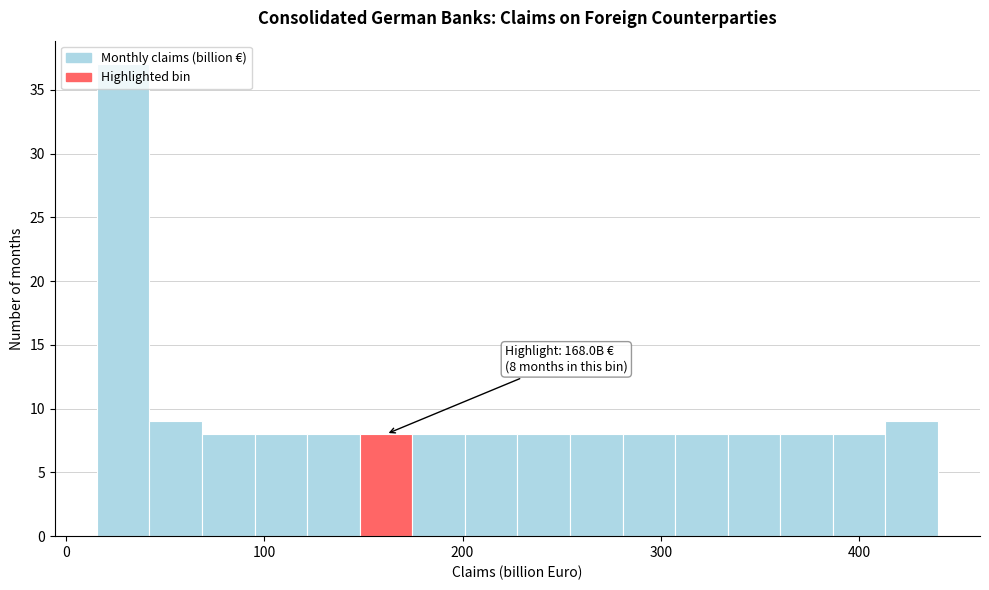

Around what value on the x-axis is the tallest bar? Give the approximate position of its centre, as read against the axis.

30